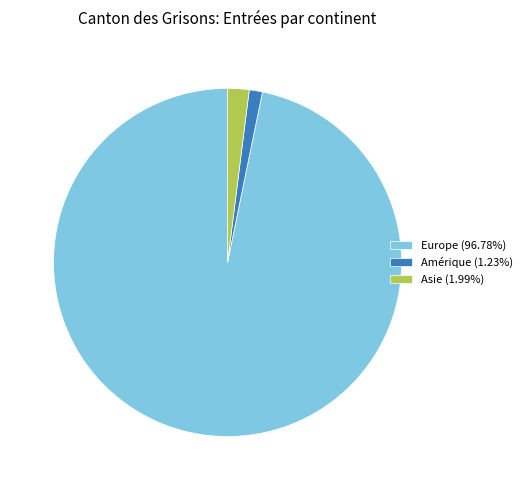

Count the number of slices in the pie.

3